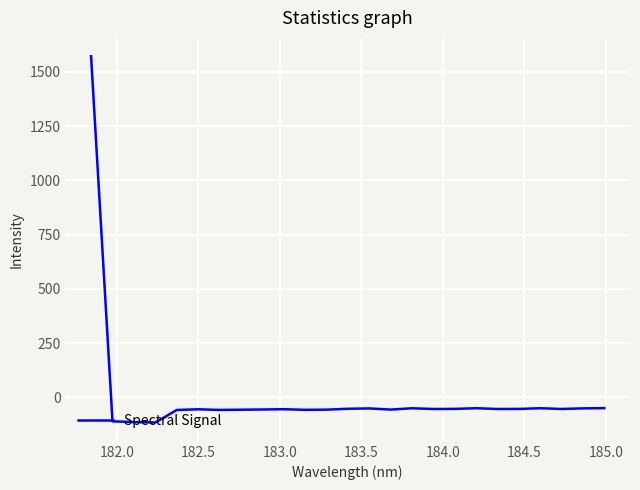

What is the difference between the maximum and minimum values?

1687.0